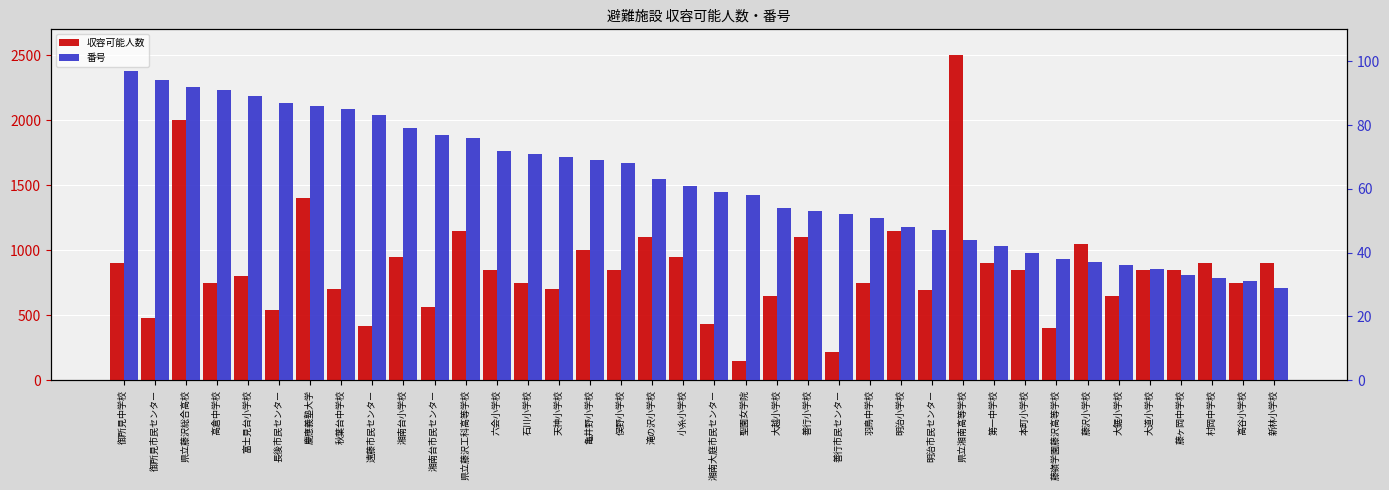

The 収容可能人数 series shows 482 at 御所見市民センター. True or false?

True